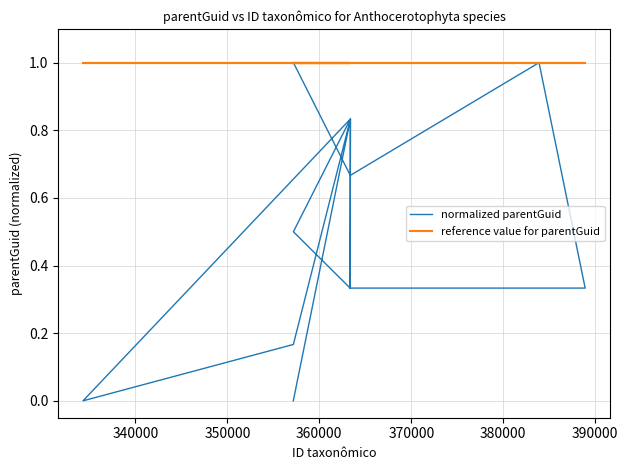

What is the average value of the normalized parentGuid series?

0.5